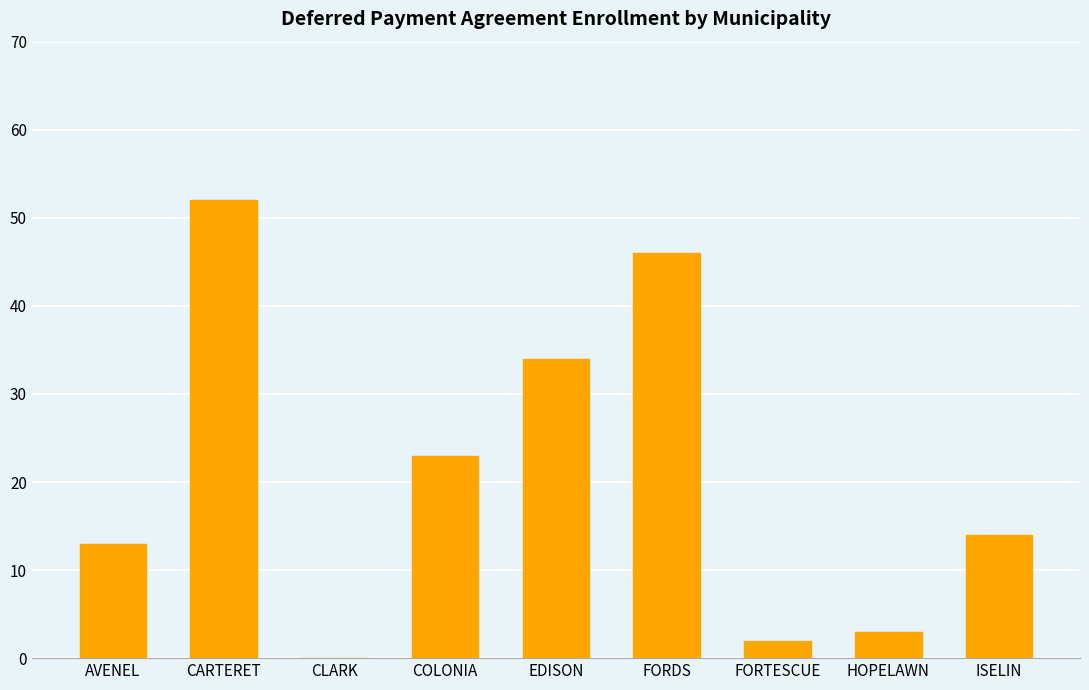

Are the bars horizontal?

No